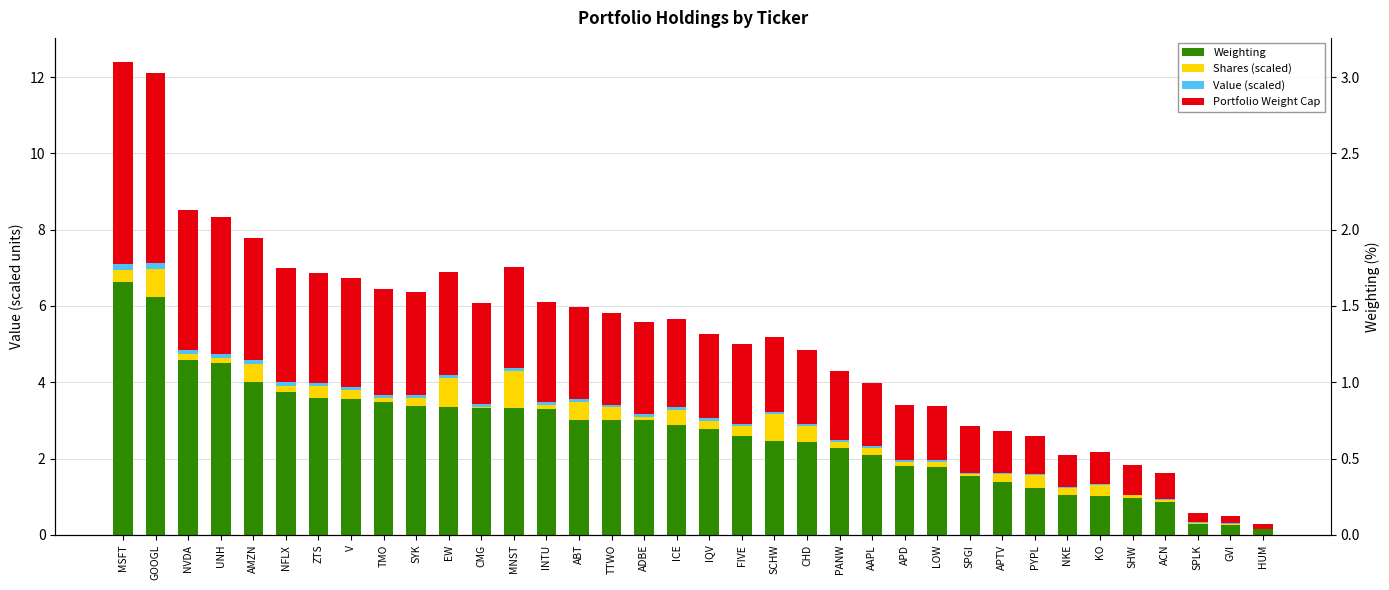

Which category has the highest value in the Portfolio Weight Cap series?

MSFT